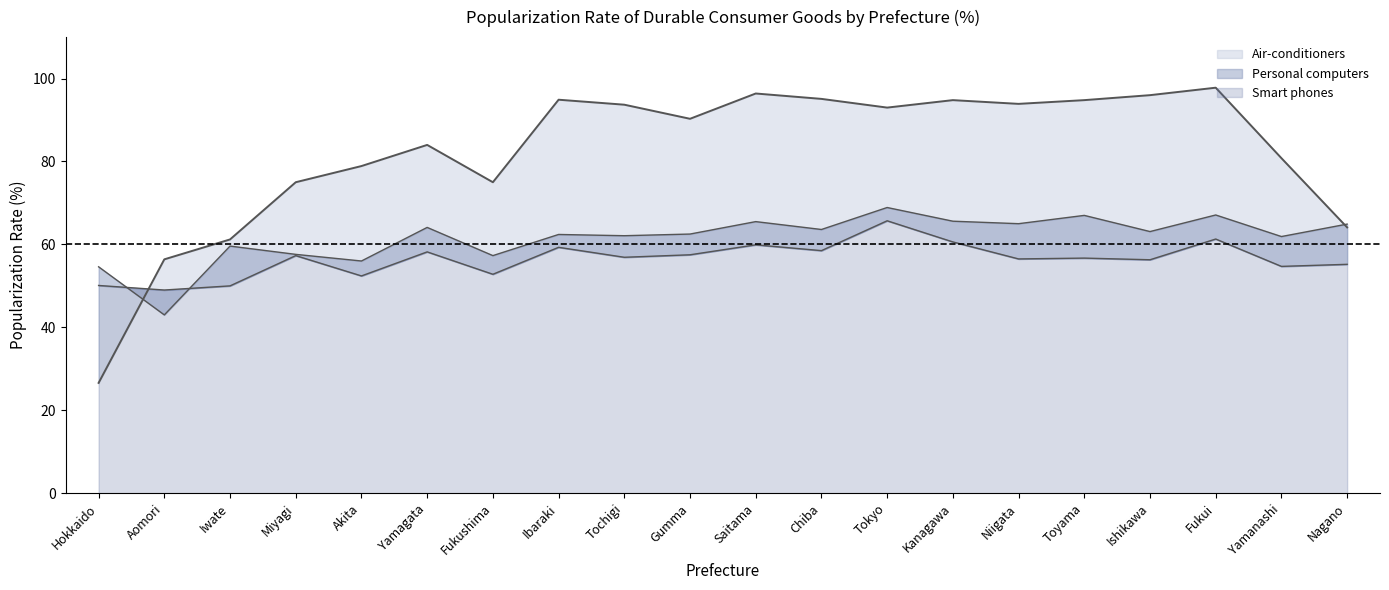

Reading left to right, what are all the values shown in this chart?

Air-conditioners: 26.6	56.4	61.2	75.0	78.9	84.0	75.0	94.9	93.7	90.3	96.4	95.1	93.0	94.8	93.9	94.8	96.0	97.8	80.8	64.1
Personal computers: 54.6	43.0	59.6	57.6	56.0	64.1	57.3	62.4	62.1	62.5	65.5	63.6	68.9	65.6	65.0	67.0	63.1	67.1	61.9	64.9
Smart phones: 50.1	49.0	50.0	57.3	52.4	58.2	52.8	59.3	56.9	57.5	59.9	58.5	65.7	60.6	56.5	56.7	56.3	61.3	54.7	55.2